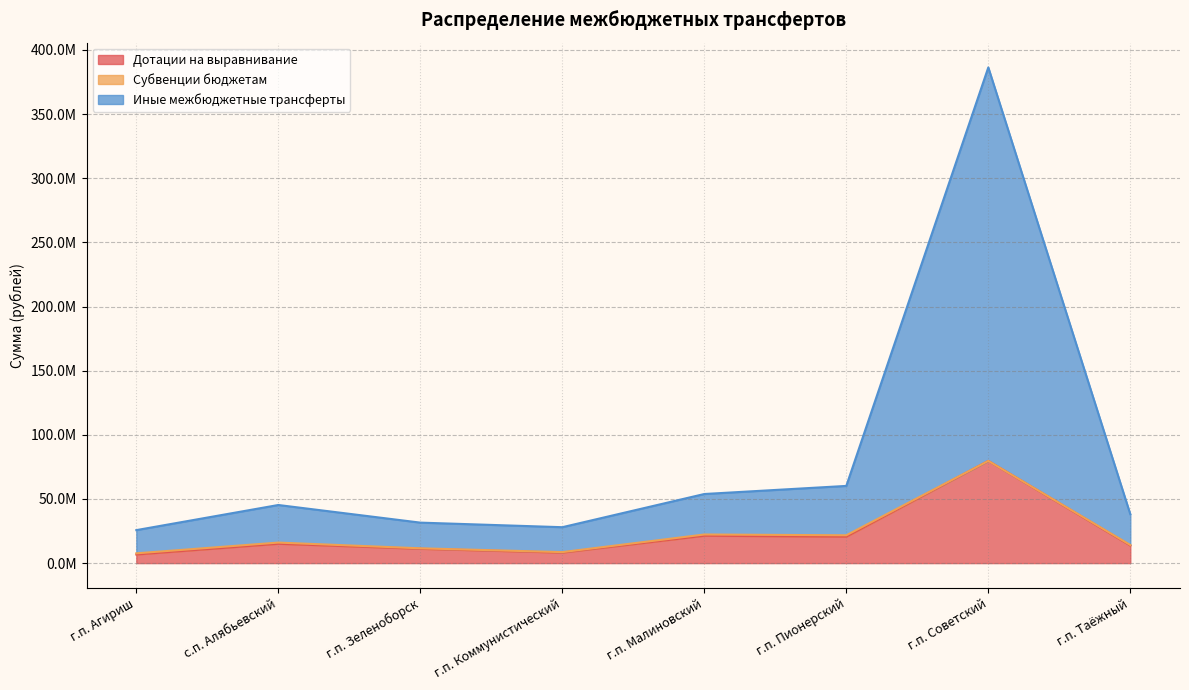

Which series has the largest total across all categories?

Иные межбюджетные трансферты